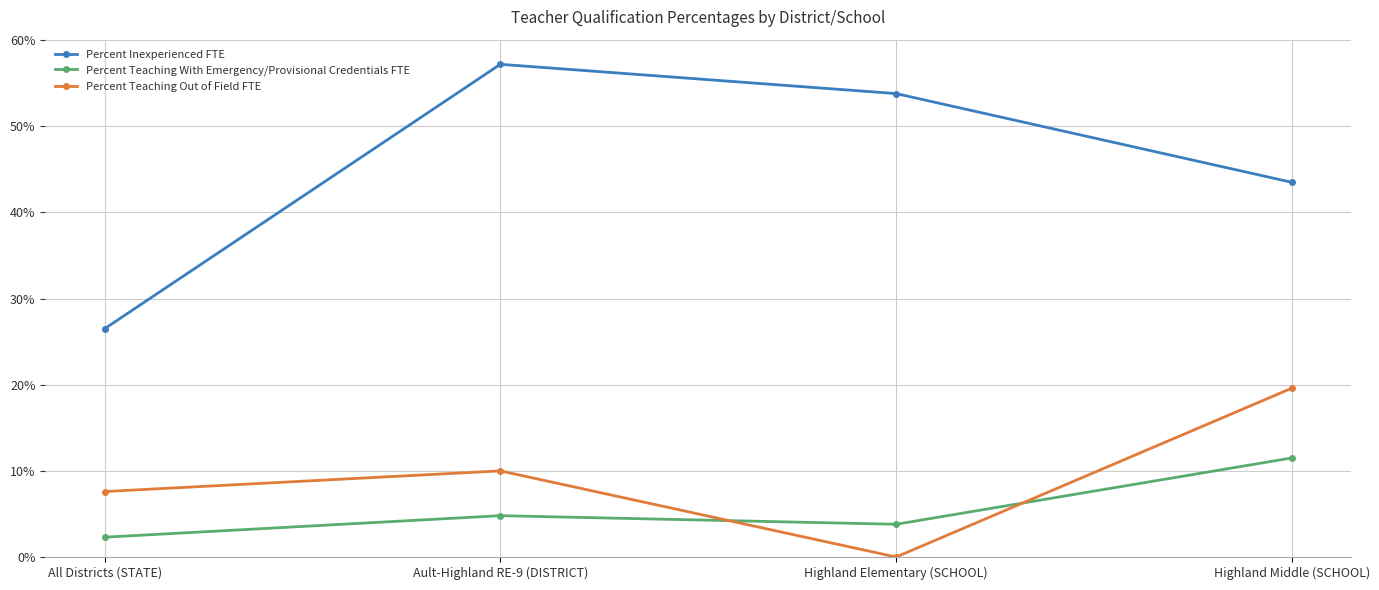

How many lines are shown in the chart?

3